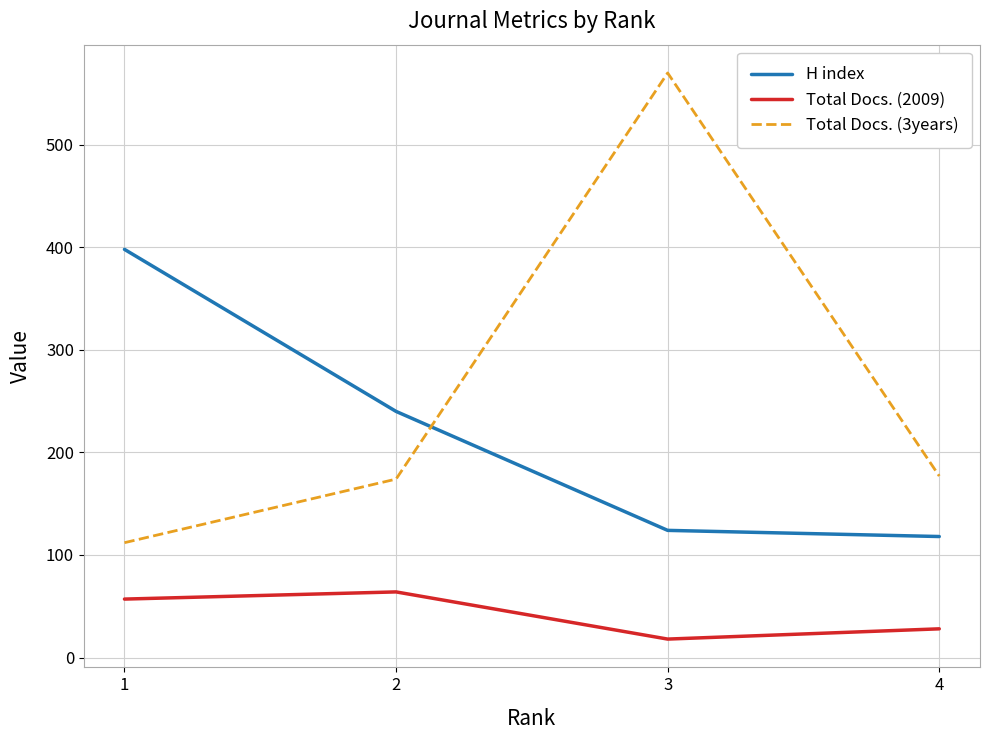

Is it true that Total Docs. (2009) equals 37 at 1?

False